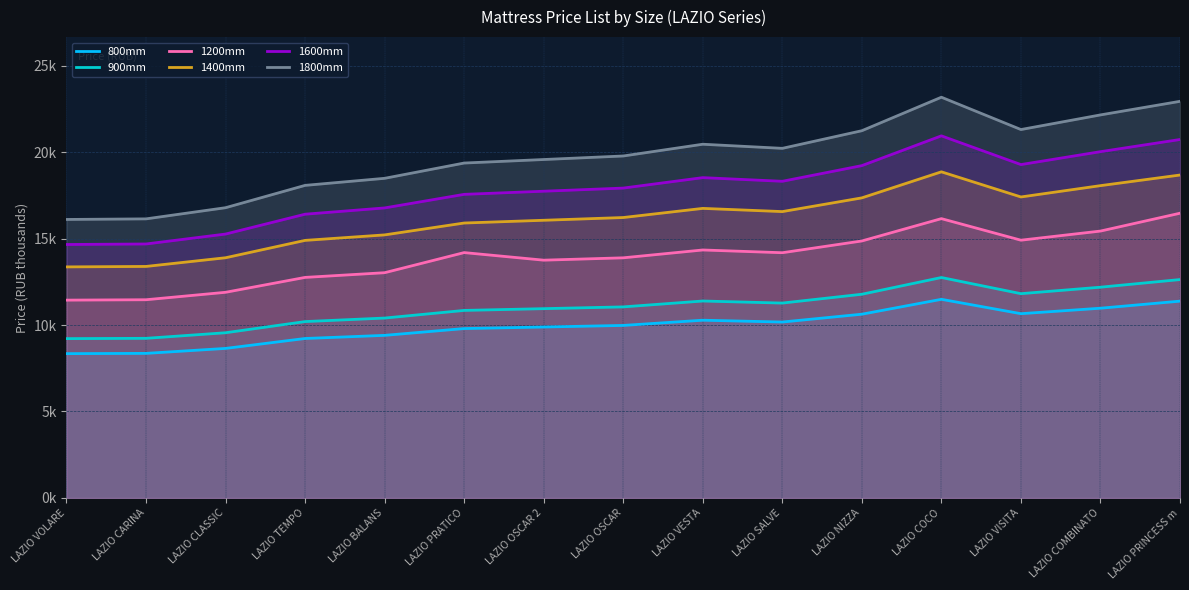

What is the lowest value of the 1400mm series?

13.4